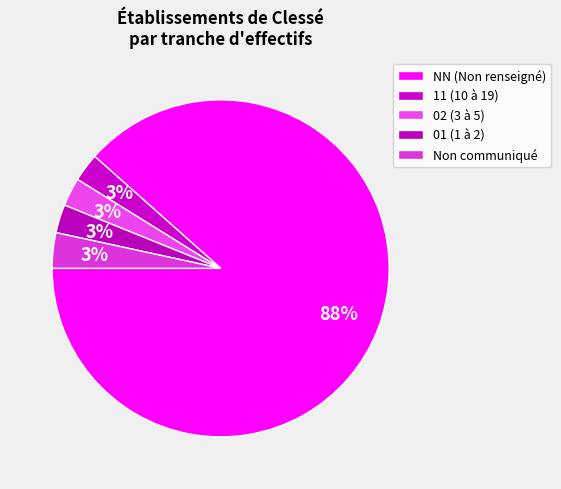

What is the largest slice in the pie chart?

NN